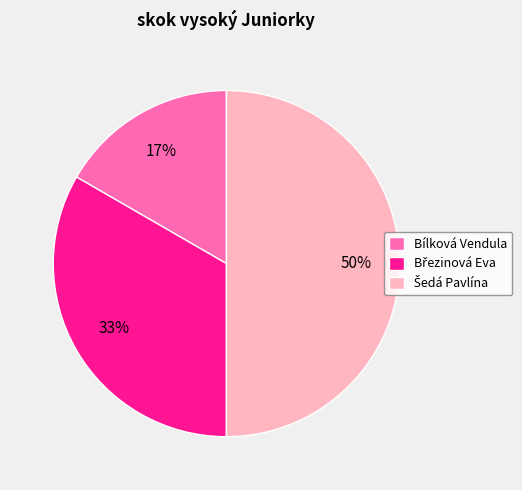

Does Bílková Vendula account for over 50% of the chart?

No